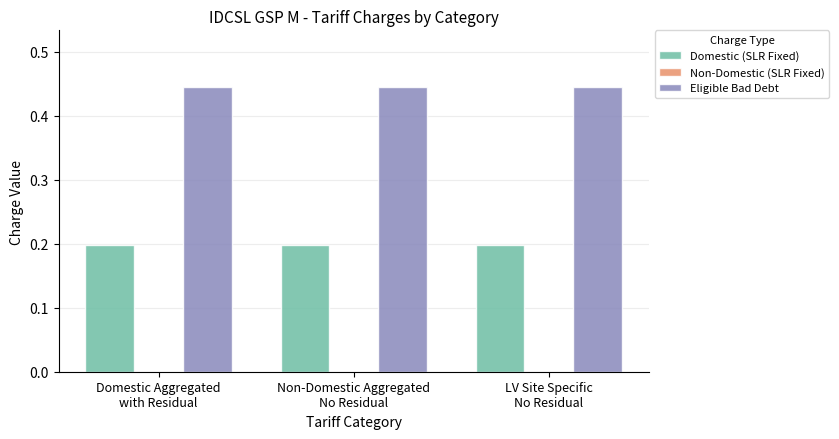

The Domestic (SLR Fixed) series shows 0.2 at Domestic Aggregated
with Residual. True or false?

True